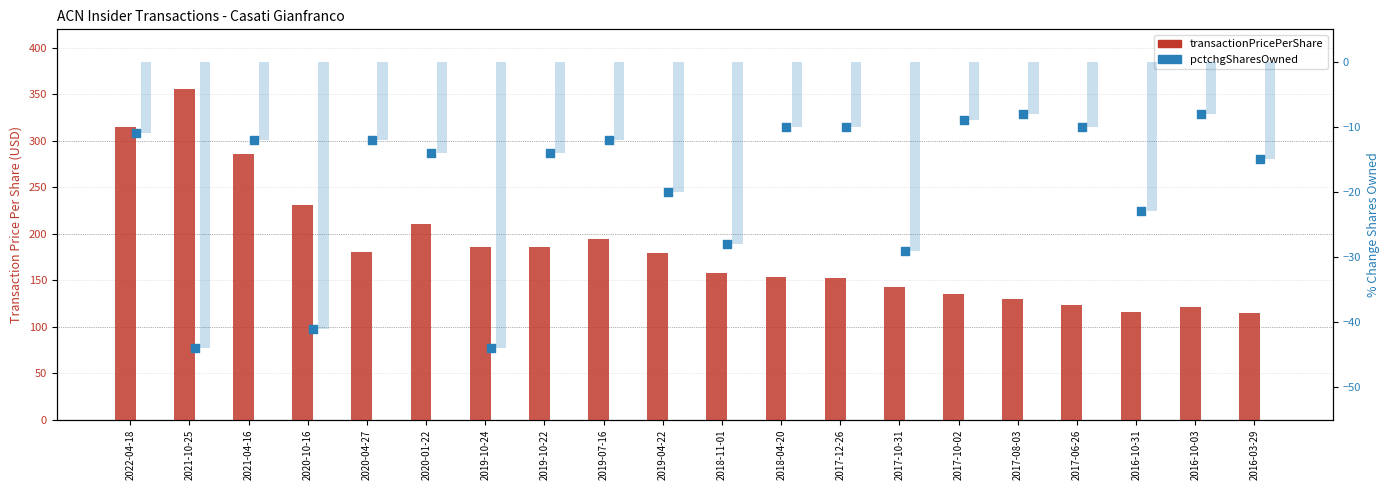

At which category is the sum across all series the highest?

2021-10-25